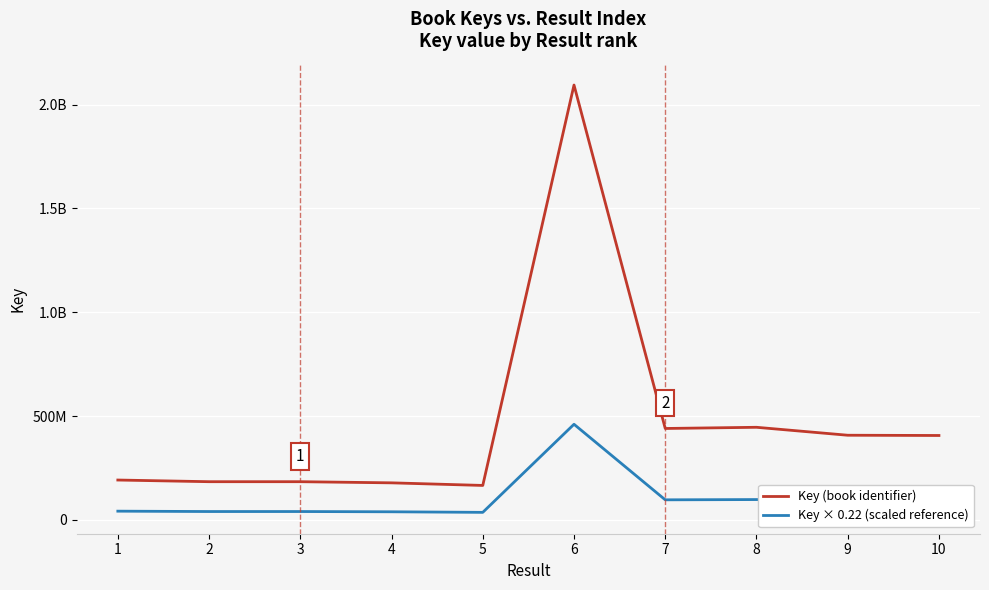

Which category has the lowest value in the Key × 0.22 (scaled reference) series?

5